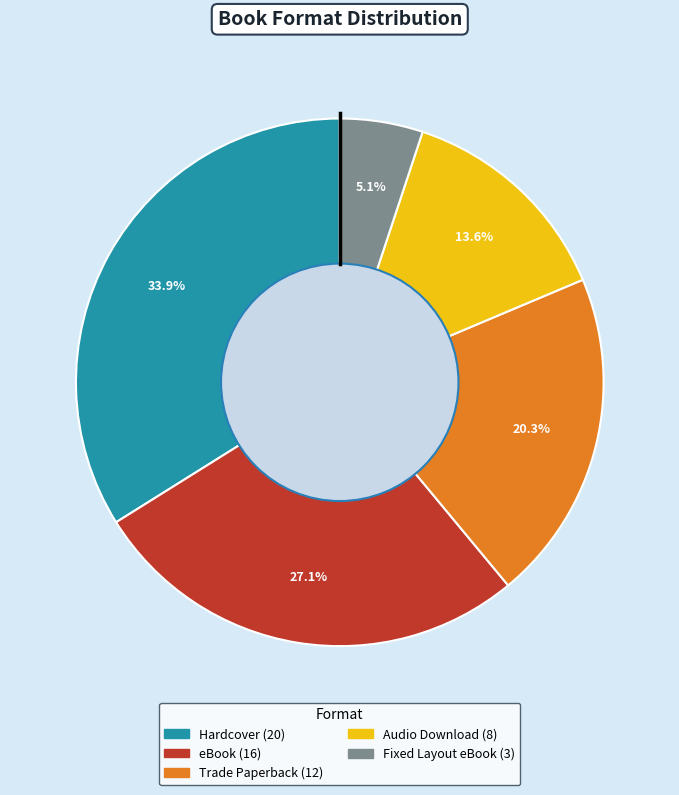

Count the number of slices in the pie.

5